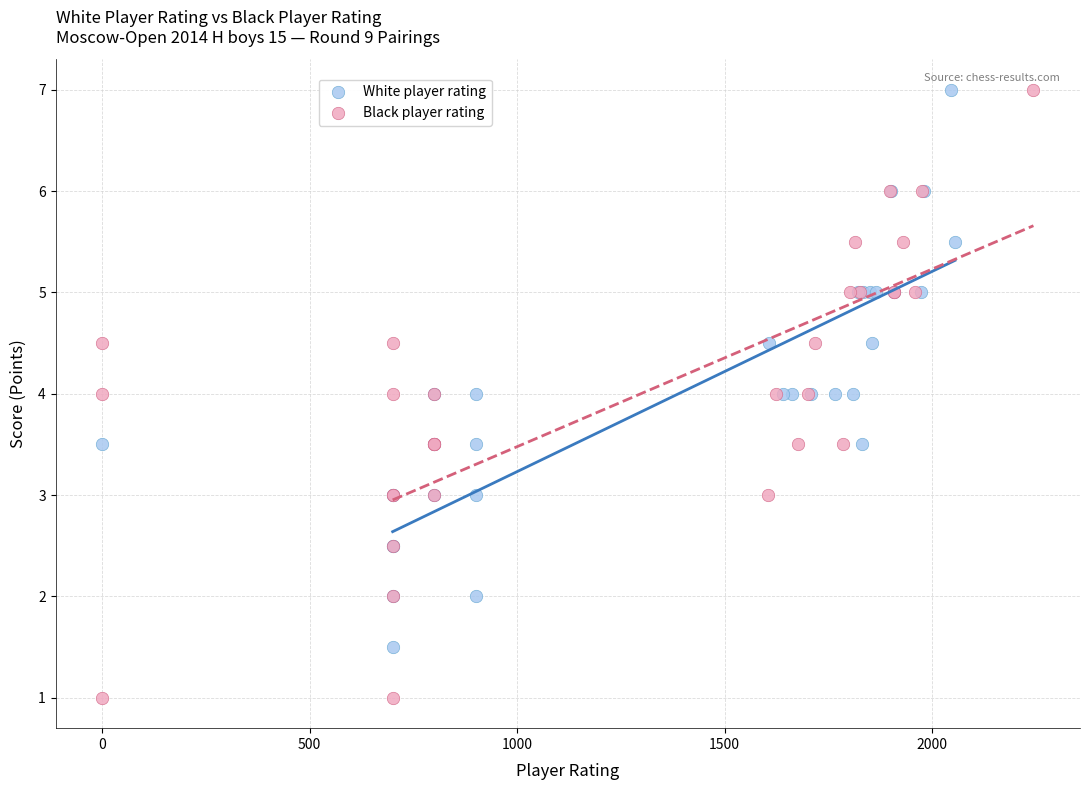

Which series contains the lowest Y value?

Black player rating